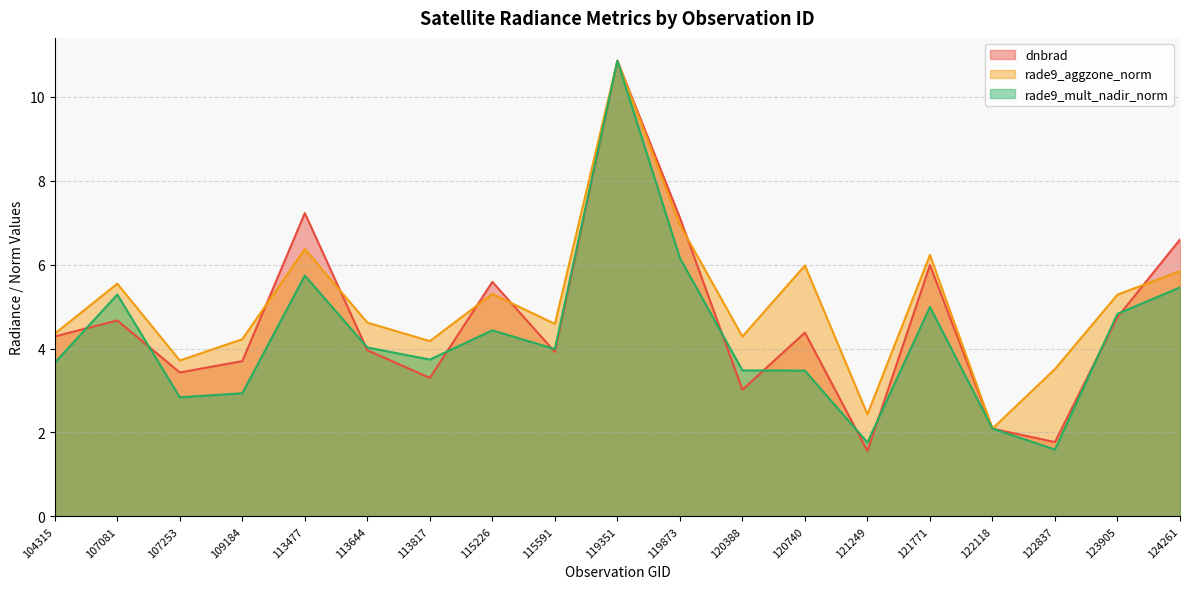

What are all the series names shown in the legend?

dnbrad, rade9_aggzone_norm, rade9_mult_nadir_norm